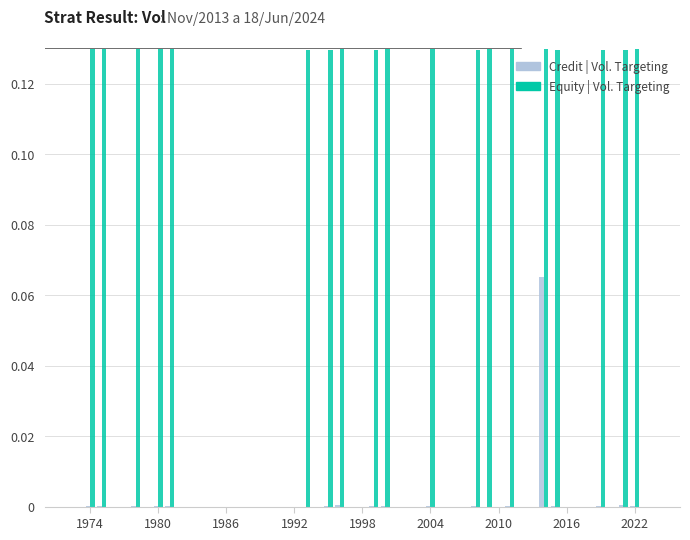

Are the bars grouped side by side (vs. stacked)?

Yes